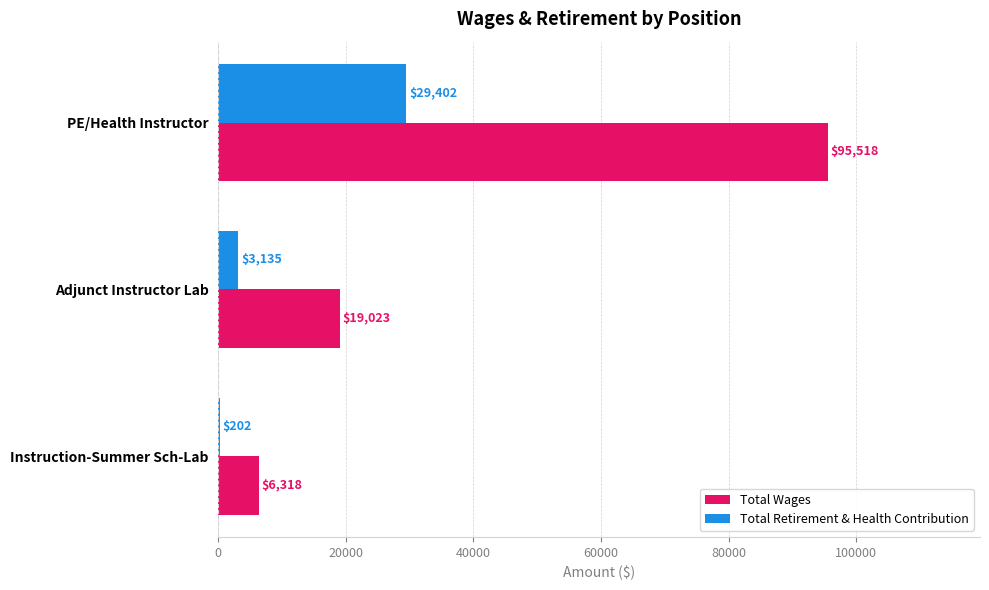

What is the average value of the Total Wages series?

40286